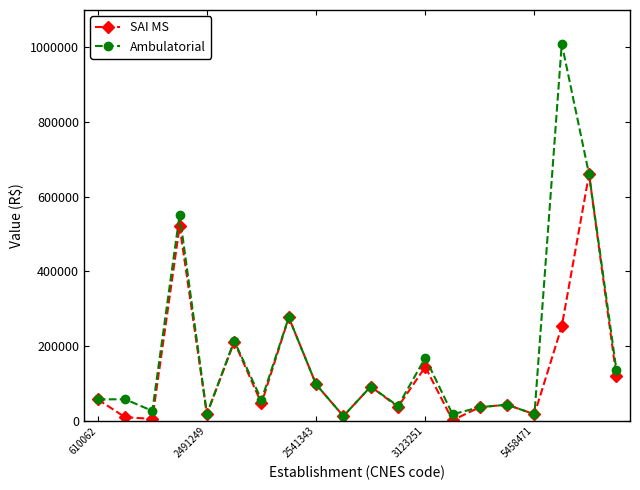

What is the value of the SAI MS point at the 13th from the left?

144519.4